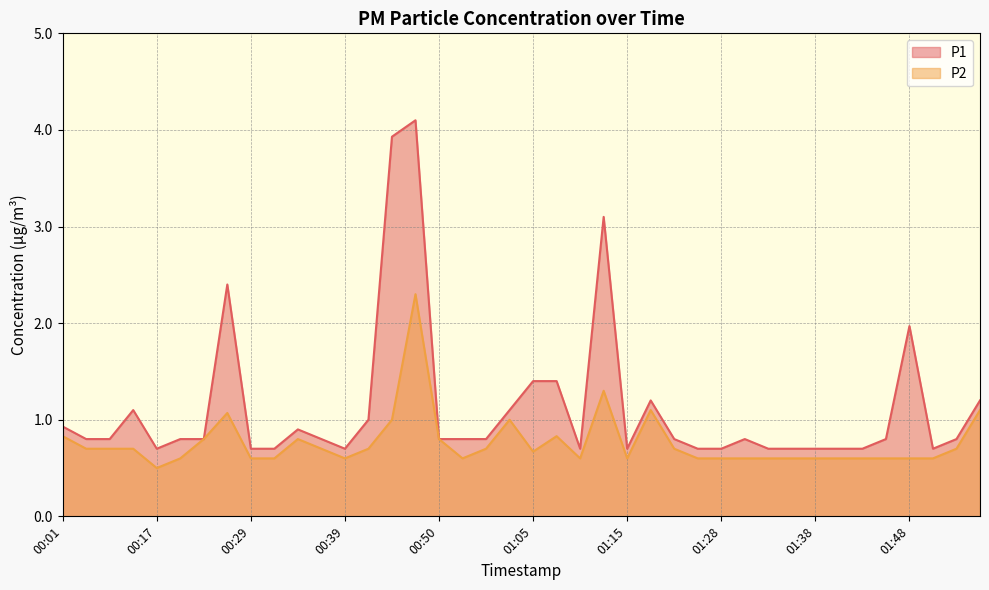

At which category is the sum across all series the highest?

00:47